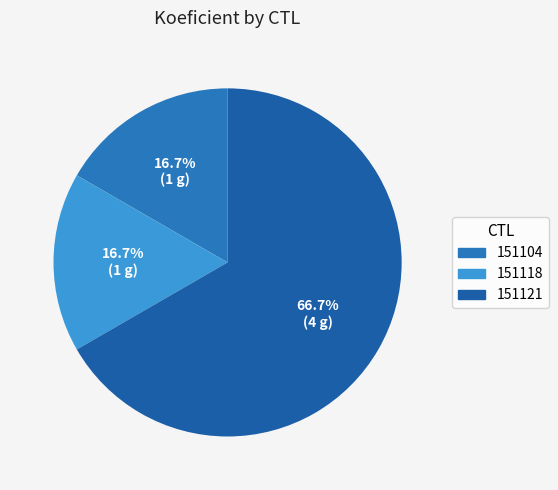

To the nearest percent, what is the difference between the largest and smallest slice percentages?

50%